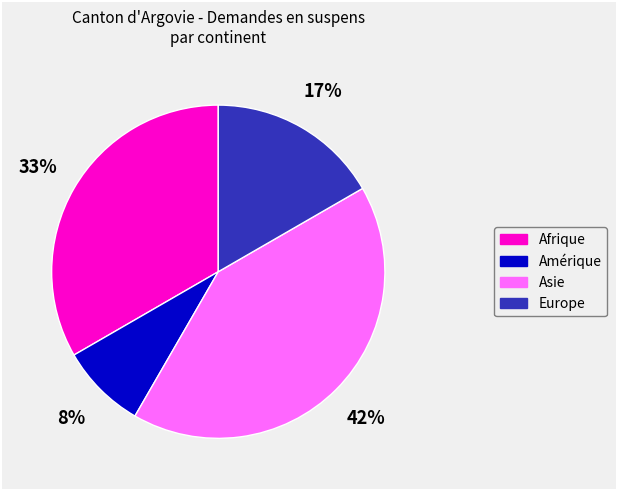

Does Amérique represent more than half of the total?

No